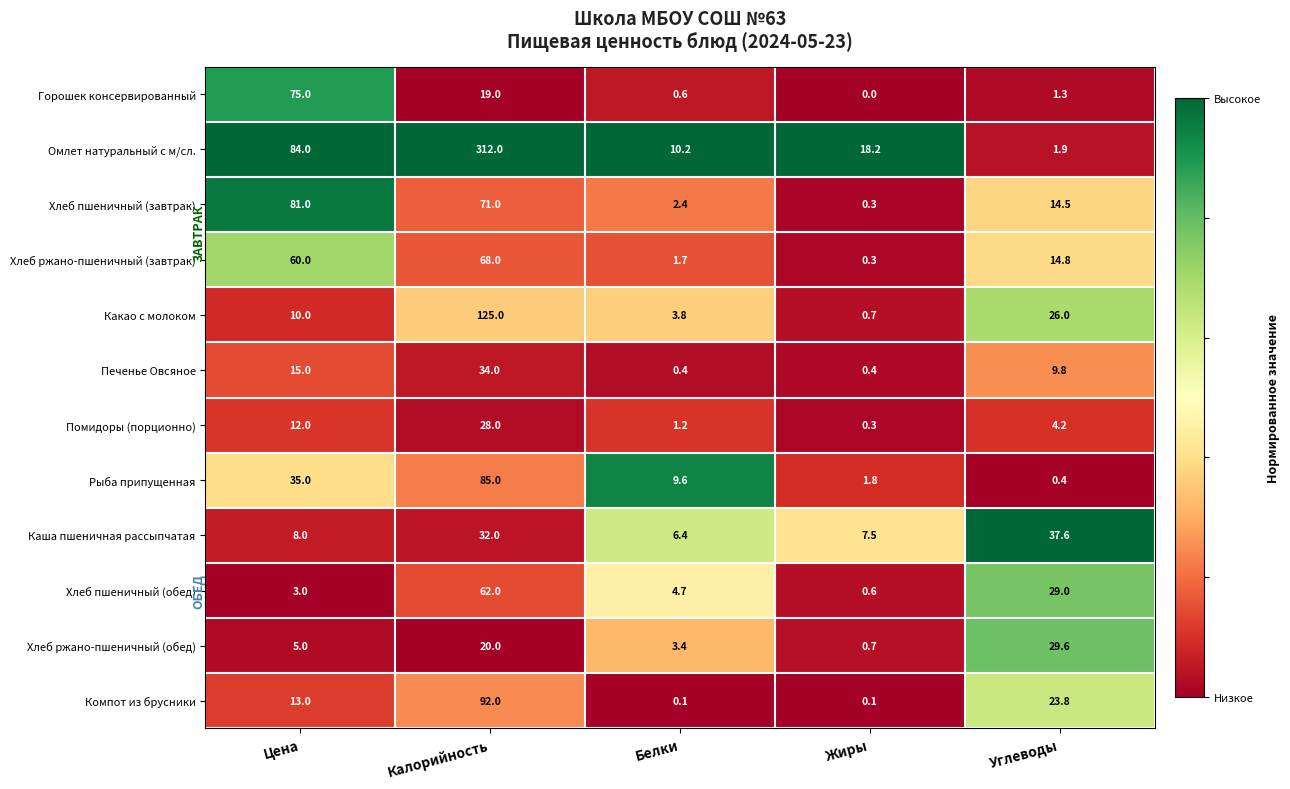

Rank the series by their maximum value, from lowest to highest.

Помидоры (порционно), Хлеб ржано-пшеничный (обед), Печенье Овсяное, Каша пшеничная рассыпчатая, Хлеб пшеничный (обед), Хлеб ржано-пшеничный (завтрак), Горошек консервированный, Хлеб пшеничный (завтрак), Рыба припущенная, Компот из брусники, Какао с молоком, Омлет натуральный с м/сл.